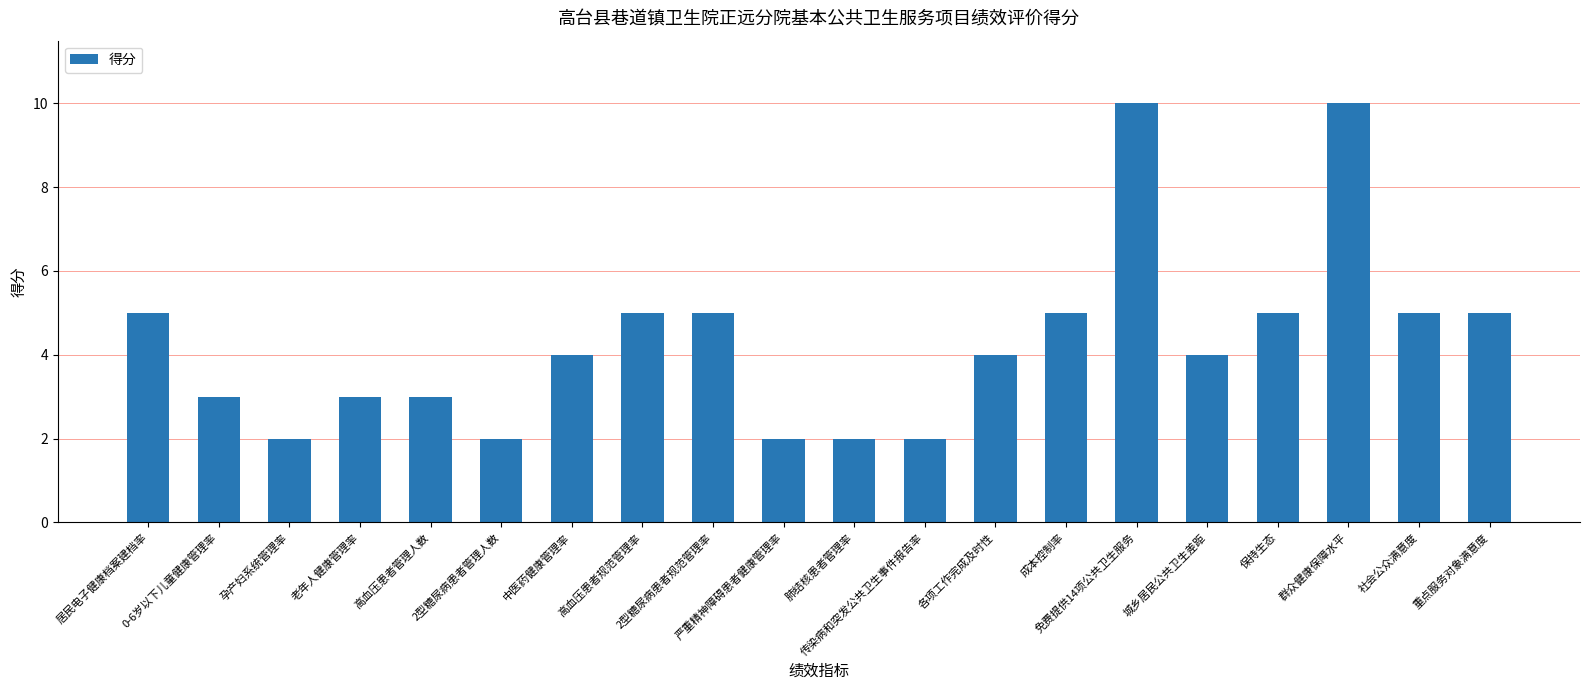

What is the greatest value displayed?

10